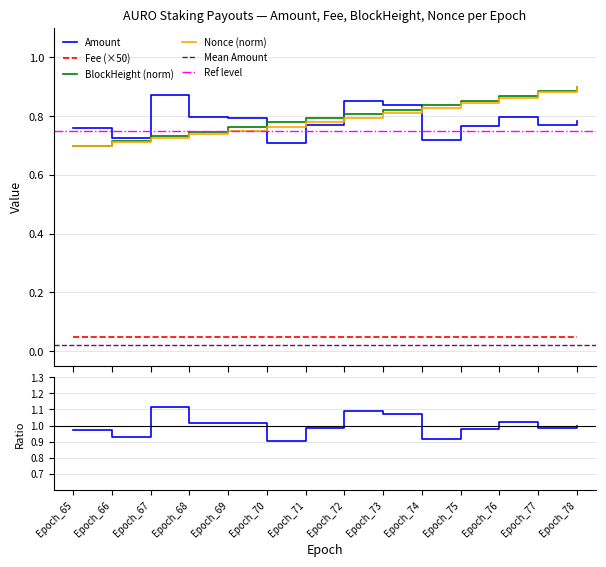

Reading left to right, what are all the values shown in this chart?

Amount: 0.8	0.7	0.9	0.8	0.8	0.7	0.8	0.9	0.8	0.7	0.8	0.8	0.8	0.8
BlockHeight_norm: 0.7	0.7	0.7	0.7	0.8	0.8	0.8	0.8	0.8	0.8	0.9	0.9	0.9	0.9
Nonce_norm: 0.7	0.7	0.7	0.7	0.8	0.8	0.8	0.8	0.8	0.8	0.8	0.9	0.9	0.9